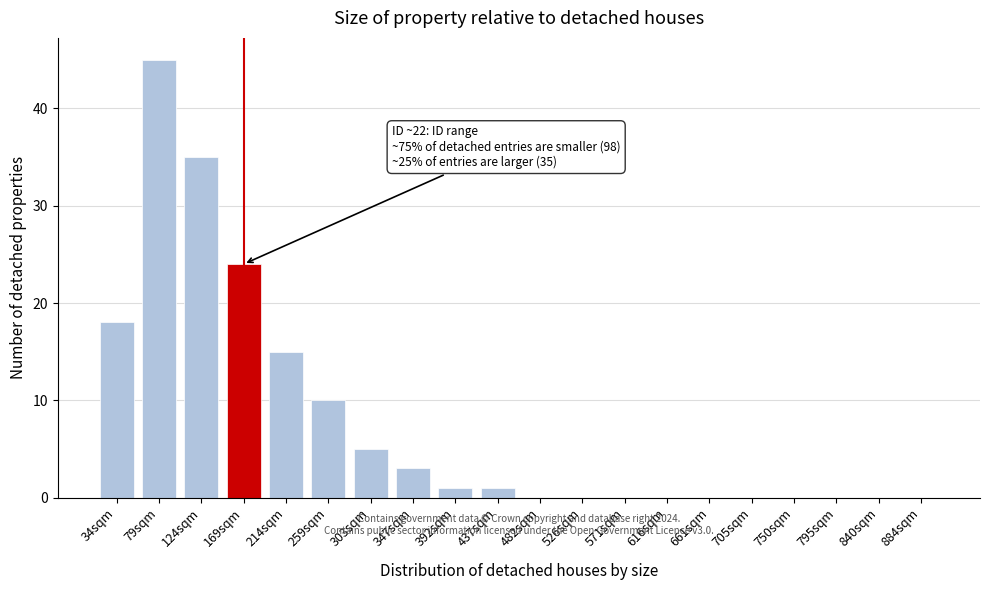

Reading left to right, transcribe all the data shown in this chart.

34sqm=18	79sqm=45	124sqm=35	169sqm=24	214sqm=15	259sqm=10	303sqm=5	347sqm=3	392sqm=1	437sqm=1	482sqm=0	526sqm=0	571sqm=0	616sqm=0	661sqm=0	705sqm=0	750sqm=0	795sqm=0	840sqm=0	884sqm=0